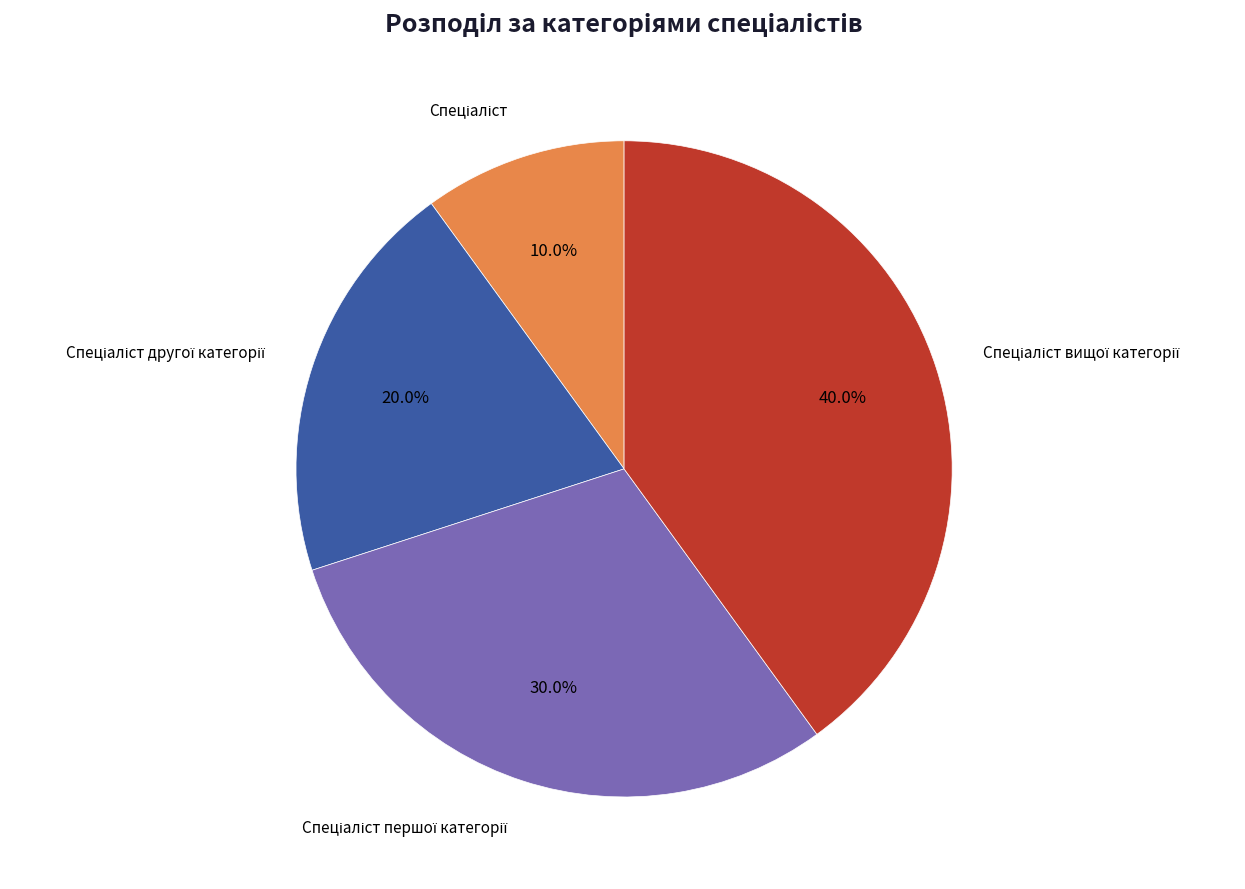

How many slices are in this pie chart?

4